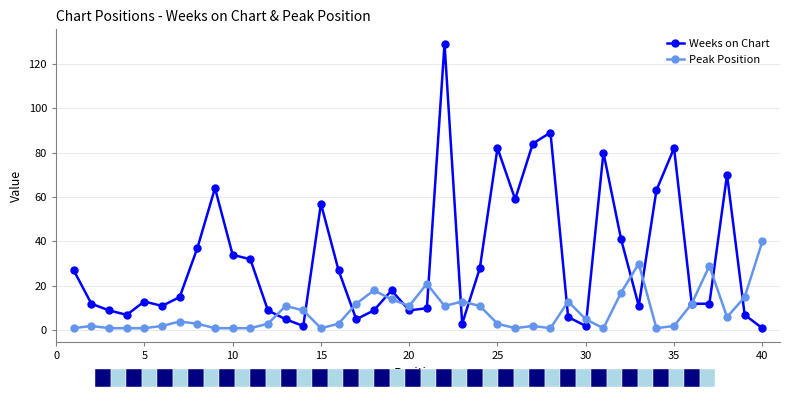

Does the chart have visible grid lines?

Yes